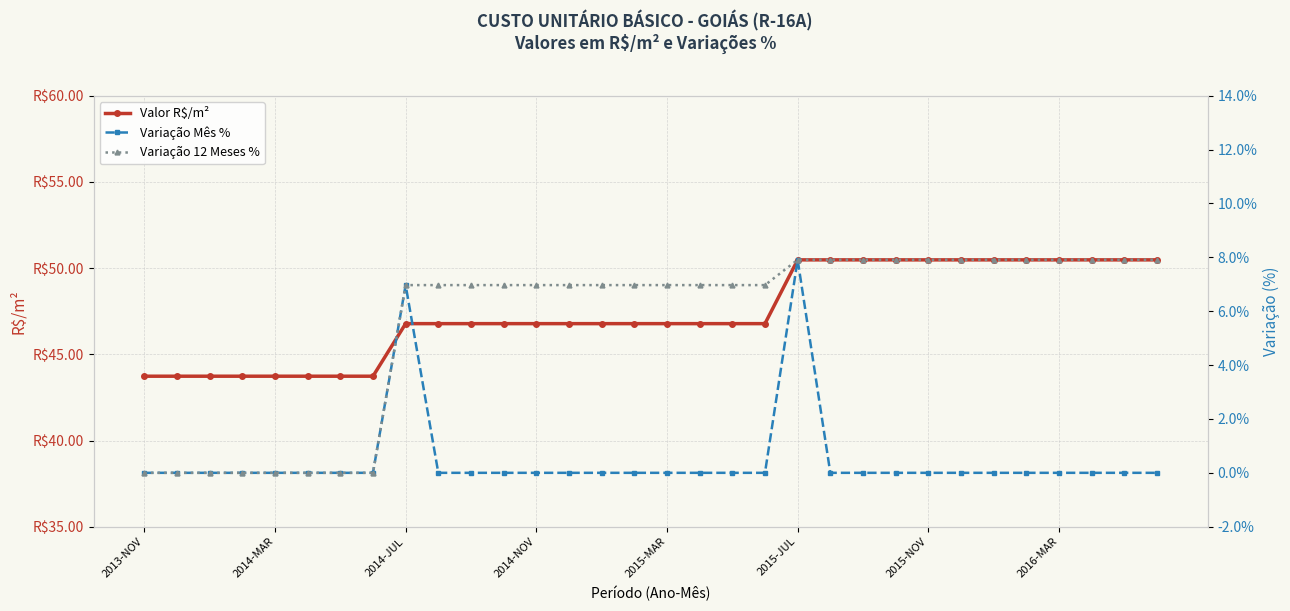

The value of Valor R$/m² at 2015-JUL is 58.4. True or false?

False